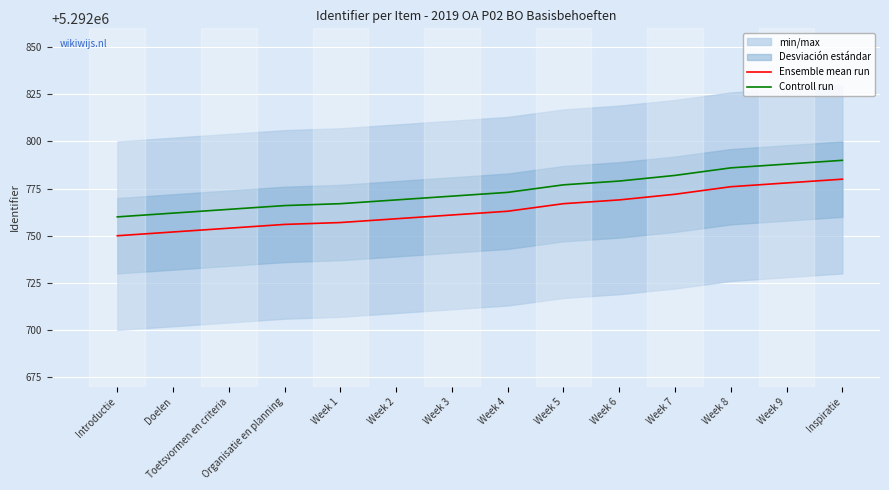

What is the value of the Controll run point at the 1st from the left?

5292760